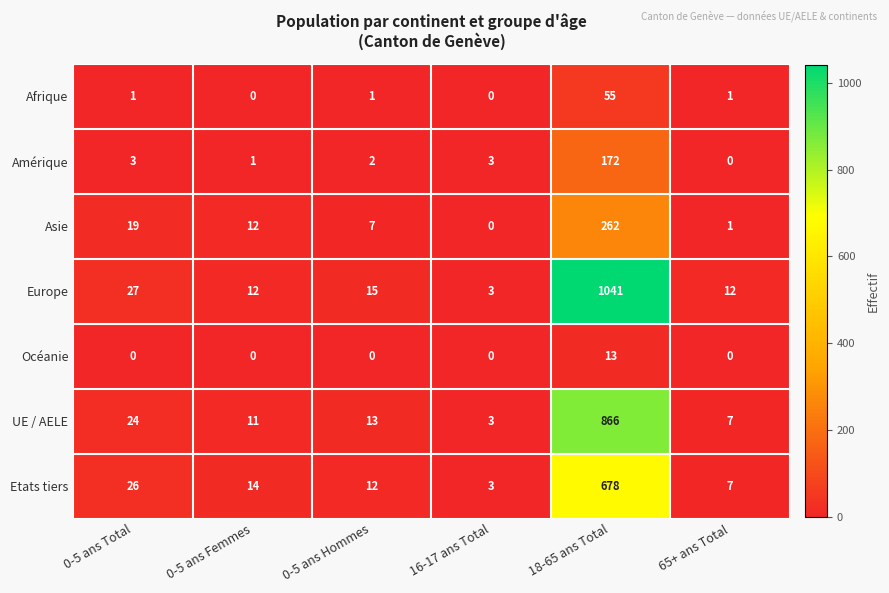

Between 0-5 ans Femmes and 16-17 ans Total, which series saw the biggest shift?

Asie